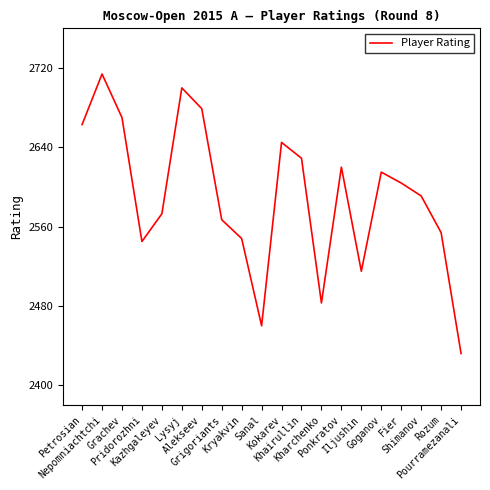

What is the average value?

2590